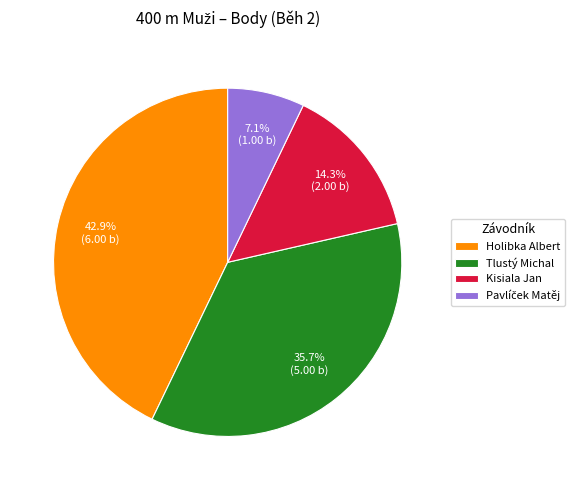

What is the ratio of the value at Kisiala Jan to the value at Tlustý Michal?

0.4